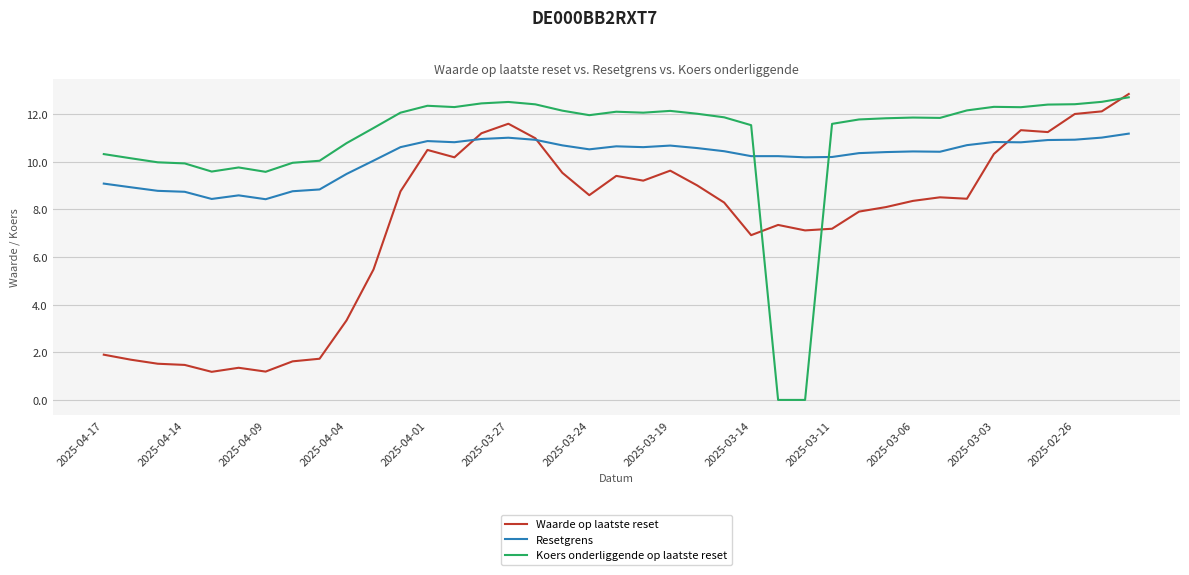

Which series has the largest range (max minus min)?

Koers onderliggende op laatste reset